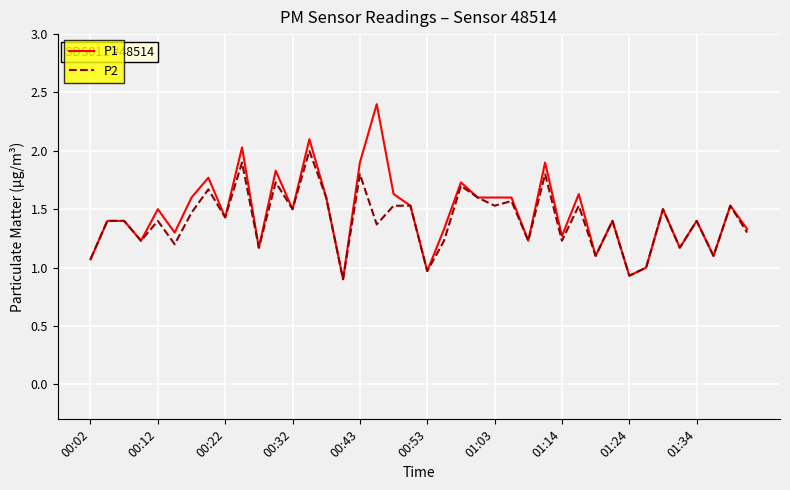

Rank the series by their maximum value, from lowest to highest.

P2, P1